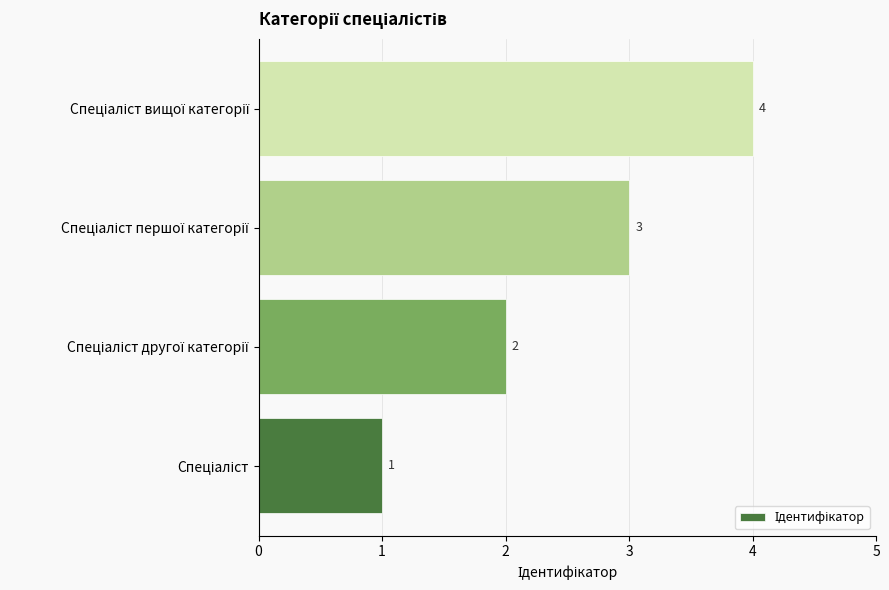

How many bars are there in total?

4